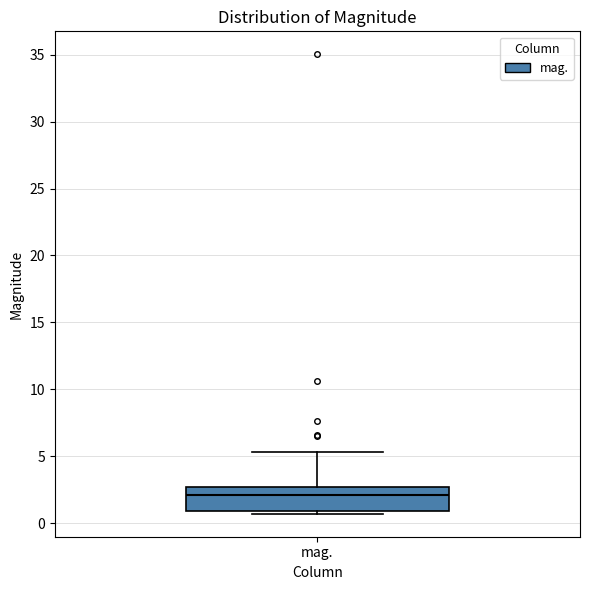

Transcribe this box plot: give where the median line is, the range the box spans, and where the two whiskers end, as read against the y-axis. The values are not printed on the chart, so give them approximately, as read against the axis.

median 2.0, box 1.0 to 2.5, whiskers 0.5 to 5.5